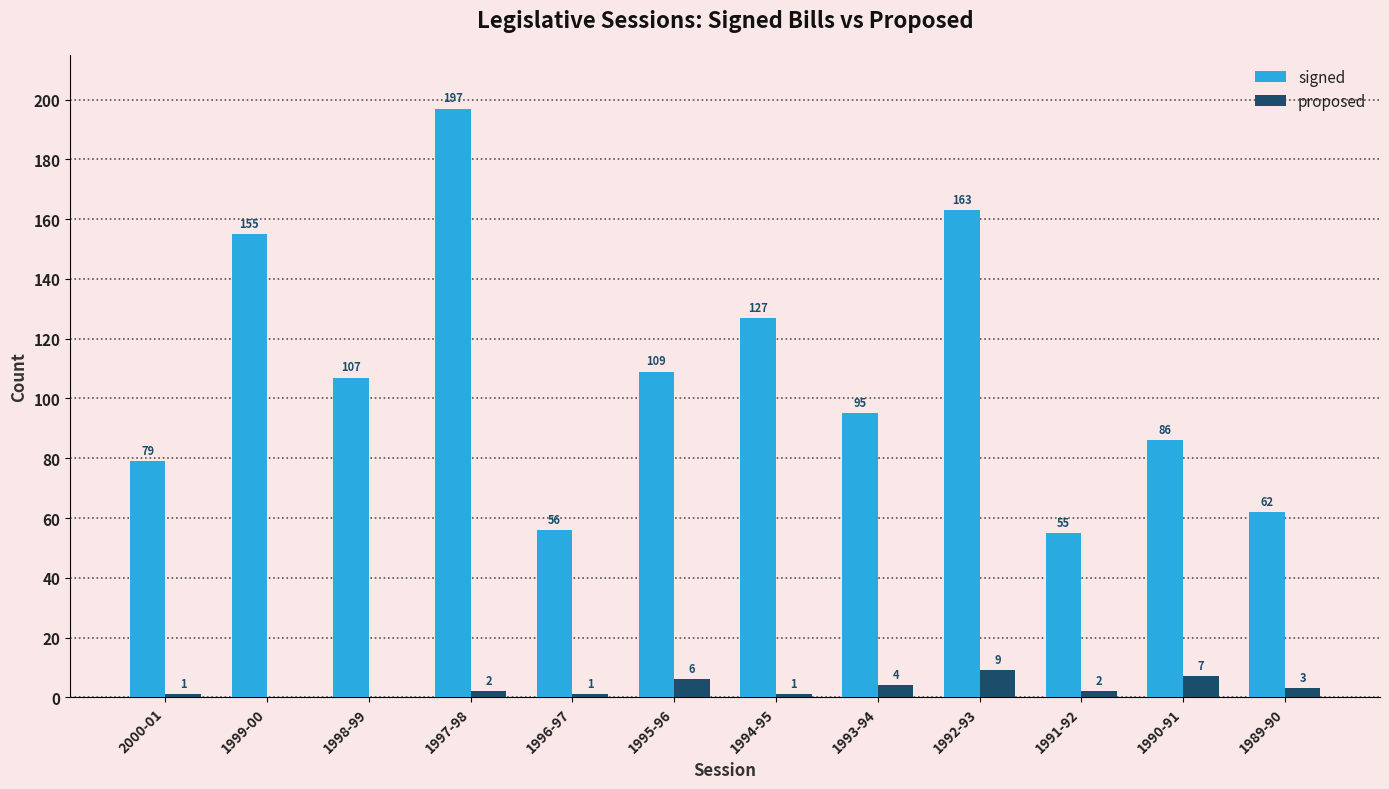

Is it true that proposed equals 1 at 1994-95?

True